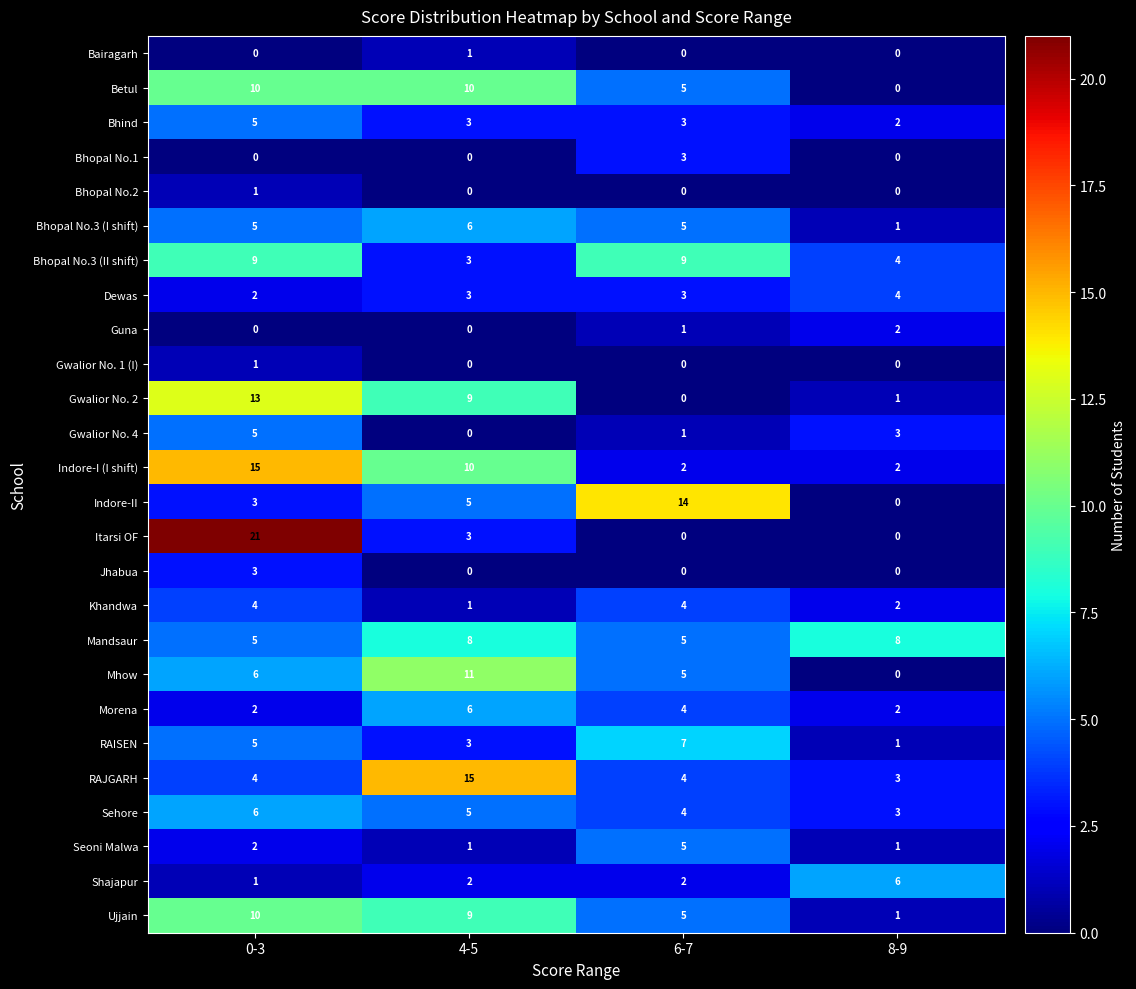

The value of Mandsaur at 0-3 is 7. True or false?

False